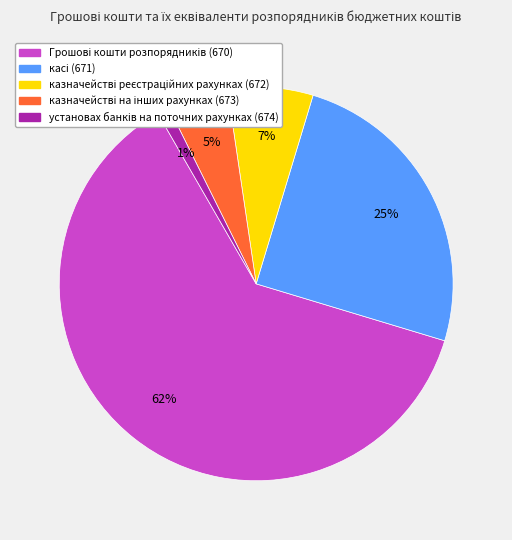

Is there any slice that represents more than half of the pie?

Yes